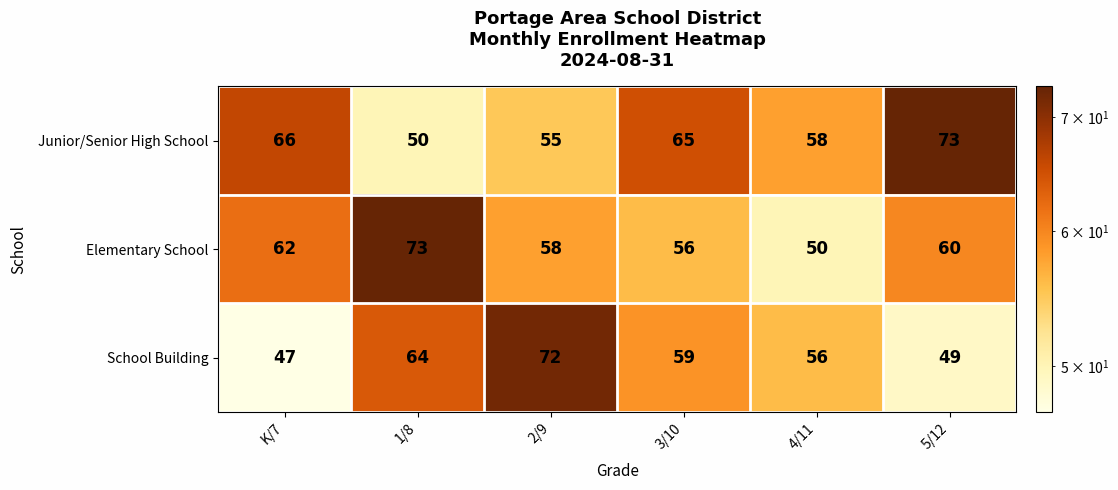

At 4/11, list the series in order from smallest to largest.

Elementary School, School Building, Junior/Senior High School